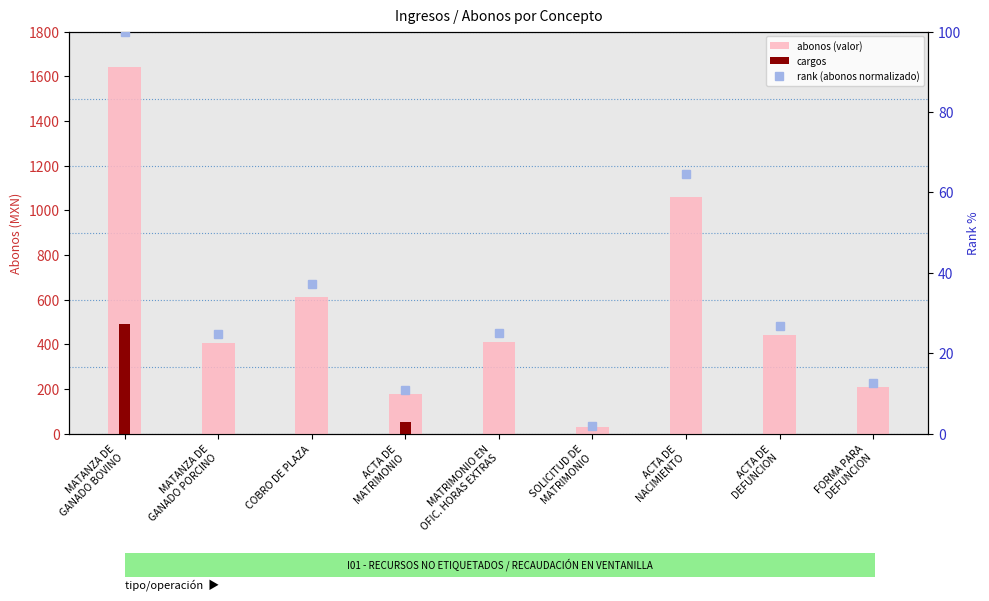

At how many categories does at least one series exceed 130?

8